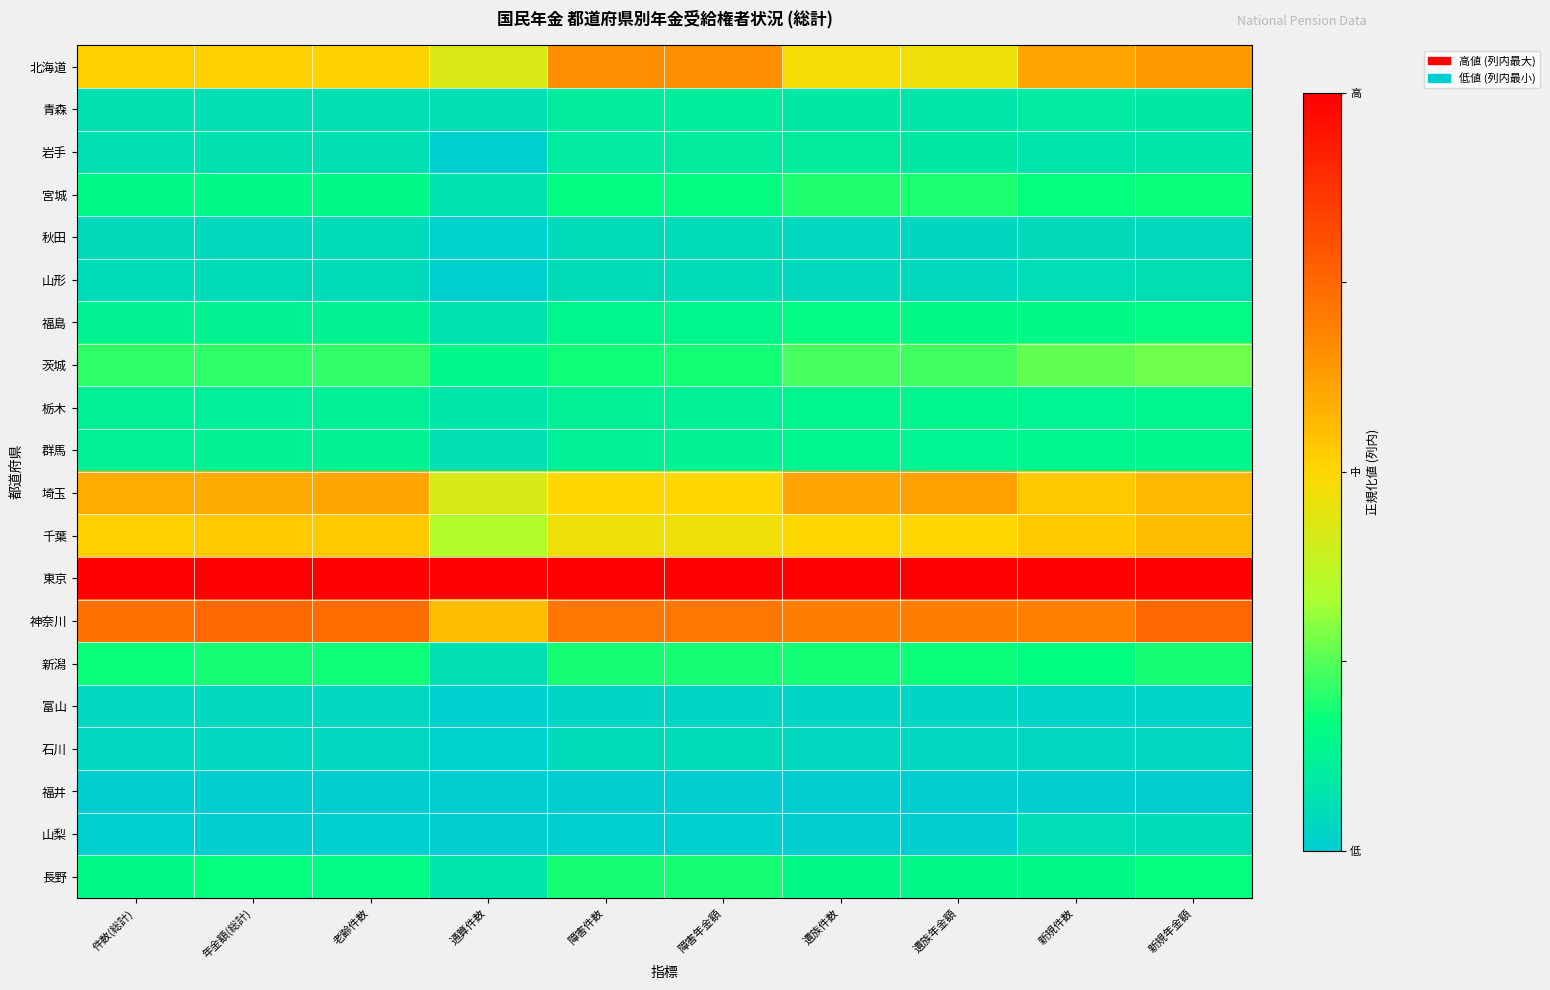

Reading left to right, what are all the values shown in this chart?

北海道: 件数(総計)=0.5	年金額(総計)=0.5	老齢件数=0.5	通算件数=0.4	障害件数=0.7	障害年金額=0.7	遺族件数=0.5	遺族年金額=0.5	新規件数=0.6	新規年金額=0.6
青森: 件数(総計)=0.1	年金額(総計)=0.1	老齢件数=0.1	通算件数=0.1	障害件数=0.1	障害年金額=0.1	遺族件数=0.1	遺族年金額=0.1	新規件数=0.1	新規年金額=0.1
岩手: 件数(総計)=0.1	年金額(総計)=0.1	老齢件数=0.1	通算件数=0.0	障害件数=0.1	障害年金額=0.1	遺族件数=0.1	遺族年金額=0.1	新規件数=0.1	新規年金額=0.1
宮城: 件数(総計)=0.1	年金額(総計)=0.1	老齢件数=0.2	通算件数=0.1	障害件数=0.2	障害年金額=0.2	遺族件数=0.2	遺族年金額=0.2	新規件数=0.2	新規年金額=0.2
秋田: 件数(総計)=0.0	年金額(総計)=0.0	老齢件数=0.0	通算件数=0.0	障害件数=0.0	障害年金額=0.1	遺族件数=0.0	遺族年金額=0.0	新規件数=0.0	新規年金額=0.0
山形: 件数(総計)=0.0	年金額(総計)=0.0	老齢件数=0.0	通算件数=0.0	障害件数=0.1	障害年金額=0.1	遺族件数=0.0	遺族年金額=0.0	新規件数=0.1	新規年金額=0.1
福島: 件数(総計)=0.1	年金額(総計)=0.1	老齢件数=0.1	通算件数=0.1	障害件数=0.1	障害年金額=0.1	遺族件数=0.2	遺族年金額=0.2	新規件数=0.2	新規年金額=0.2
茨城: 件数(総計)=0.2	年金額(総計)=0.2	老齢件数=0.2	通算件数=0.1	障害件数=0.2	障害年金額=0.2	遺族件数=0.2	遺族年金額=0.2	新規件数=0.3	新規年金額=0.3
栃木: 件数(総計)=0.1	年金額(総計)=0.1	老齢件数=0.1	通算件数=0.1	障害件数=0.1	障害年金額=0.1	遺族件数=0.1	遺族年金額=0.1	新規件数=0.1	新規年金額=0.1
群馬: 件数(総計)=0.1	年金額(総計)=0.1	老齢件数=0.1	通算件数=0.1	障害件数=0.1	障害年金額=0.1	遺族件数=0.1	遺族年金額=0.1	新規件数=0.1	新規年金額=0.1
埼玉: 件数(総計)=0.6	年金額(総計)=0.6	老齢件数=0.6	通算件数=0.4	障害件数=0.5	障害年金額=0.5	遺族件数=0.6	遺族年金額=0.6	新規件数=0.5	新規年金額=0.6
千葉: 件数(総計)=0.5	年金額(総計)=0.5	老齢件数=0.5	通算件数=0.3	障害件数=0.5	障害年金額=0.5	遺族件数=0.5	遺族年金額=0.5	新規件数=0.5	新規年金額=0.6
東京: 件数(総計)=1.0	年金額(総計)=1.0	老齢件数=1.0	通算件数=1.0	障害件数=1.0	障害年金額=1.0	遺族件数=1.0	遺族年金額=1.0	新規件数=1.0	新規年金額=1.0
神奈川: 件数(総計)=0.7	年金額(総計)=0.7	老齢件数=0.7	通算件数=0.6	障害件数=0.7	障害年金額=0.7	遺族件数=0.7	遺族年金額=0.7	新規件数=0.7	新規年金額=0.7
新潟: 件数(総計)=0.2	年金額(総計)=0.2	老齢件数=0.2	通算件数=0.1	障害件数=0.2	障害年金額=0.2	遺族件数=0.2	遺族年金額=0.2	新規件数=0.2	新規年金額=0.2
富山: 件数(総計)=0.0	年金額(総計)=0.0	老齢件数=0.0	通算件数=0.0	障害件数=0.0	障害年金額=0.0	遺族件数=0.0	遺族年金額=0.0	新規件数=0.0	新規年金額=0.0
石川: 件数(総計)=0.0	年金額(総計)=0.0	老齢件数=0.0	通算件数=0.0	障害件数=0.0	障害年金額=0.0	遺族件数=0.0	遺族年金額=0.0	新規件数=0.0	新規年金額=0.0
福井: 件数(総計)=0.0	年金額(総計)=0.0	老齢件数=0.0	通算件数=0.0	障害件数=0.0	障害年金額=0.0	遺族件数=0.0	遺族年金額=0.0	新規件数=0.0	新規年金額=0.0
山梨: 件数(総計)=0.0	年金額(総計)=0.0	老齢件数=0.0	通算件数=0.0	障害件数=0.0	障害年金額=0.0	遺族件数=0.0	遺族年金額=0.0	新規件数=0.1	新規年金額=0.1
長野: 件数(総計)=0.2	年金額(総計)=0.2	老齢件数=0.2	通算件数=0.1	障害件数=0.2	障害年金額=0.2	遺族件数=0.1	遺族年金額=0.1	新規件数=0.1	新規年金額=0.2